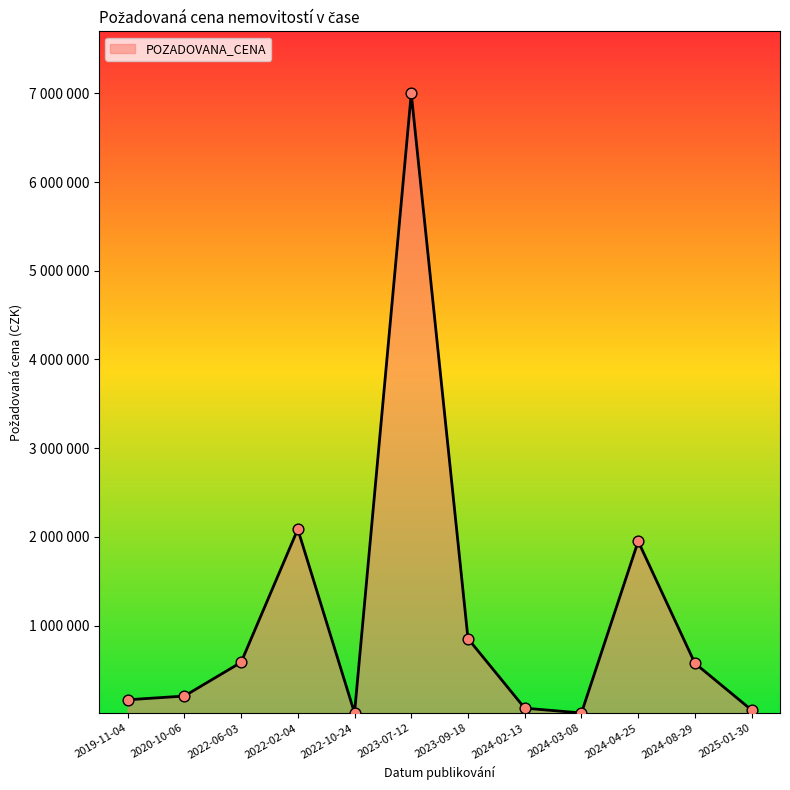

Does the chart have visible grid lines?

No